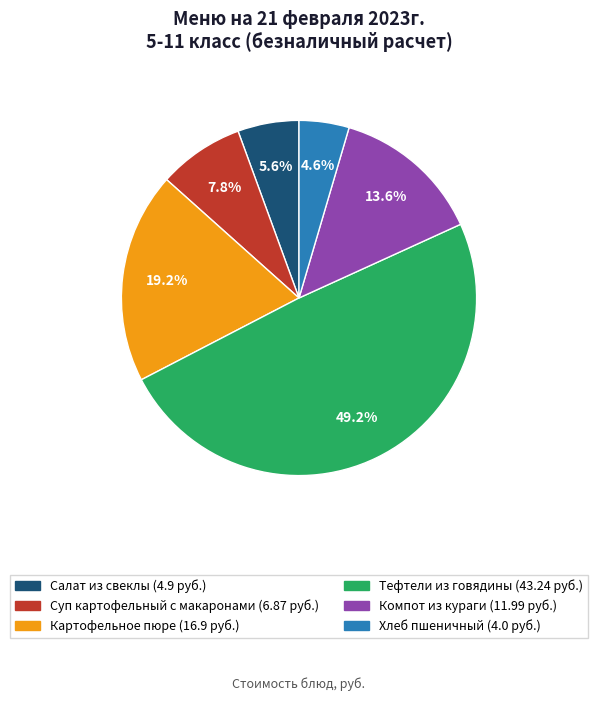

What percentage is the Картофельное пюре slice, to the nearest percent?

19%